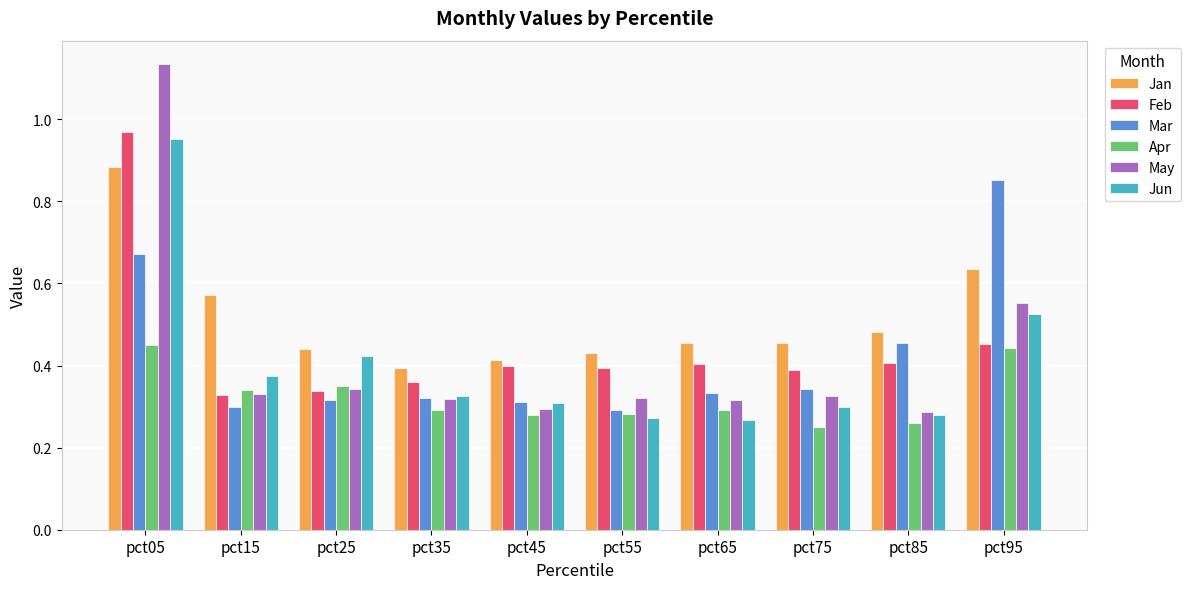

Which label corresponds to the largest value in the chart?

pct05